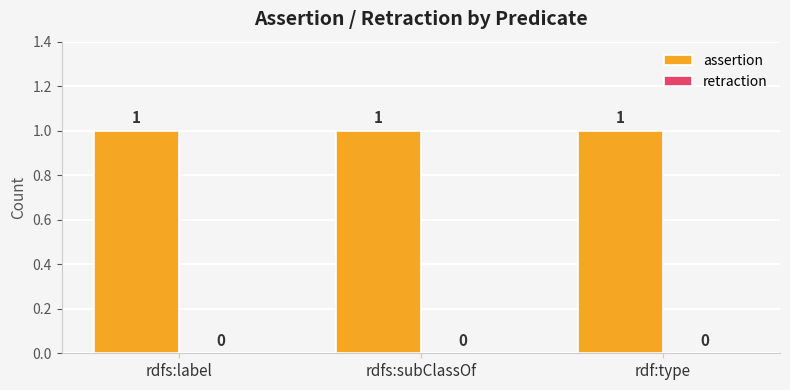

Reading left to right, extract all data points from this chart.

assertion: 1	1	1
retraction: 0	0	0